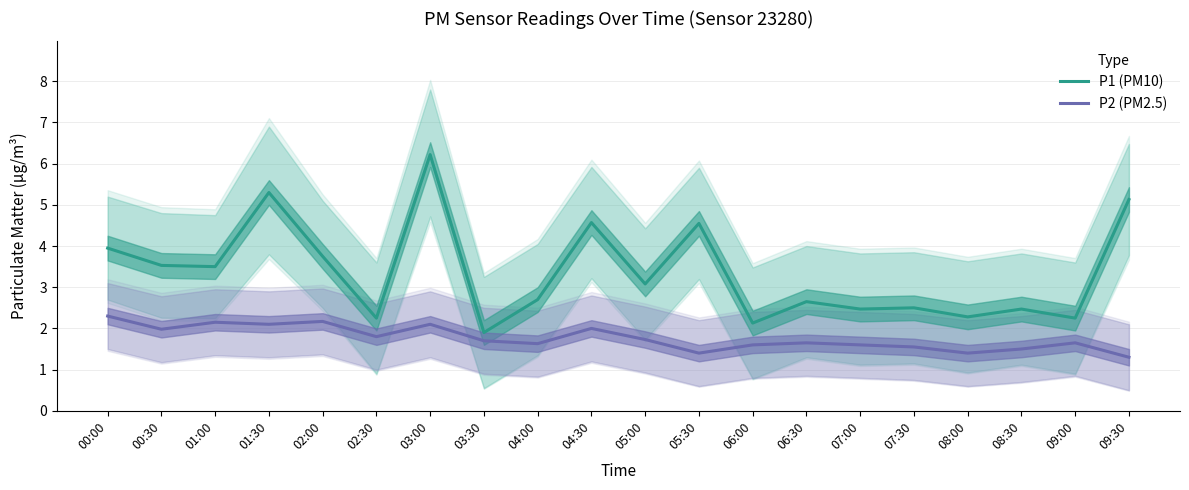

What is the maximum value for P1 (PM10)?

6.2